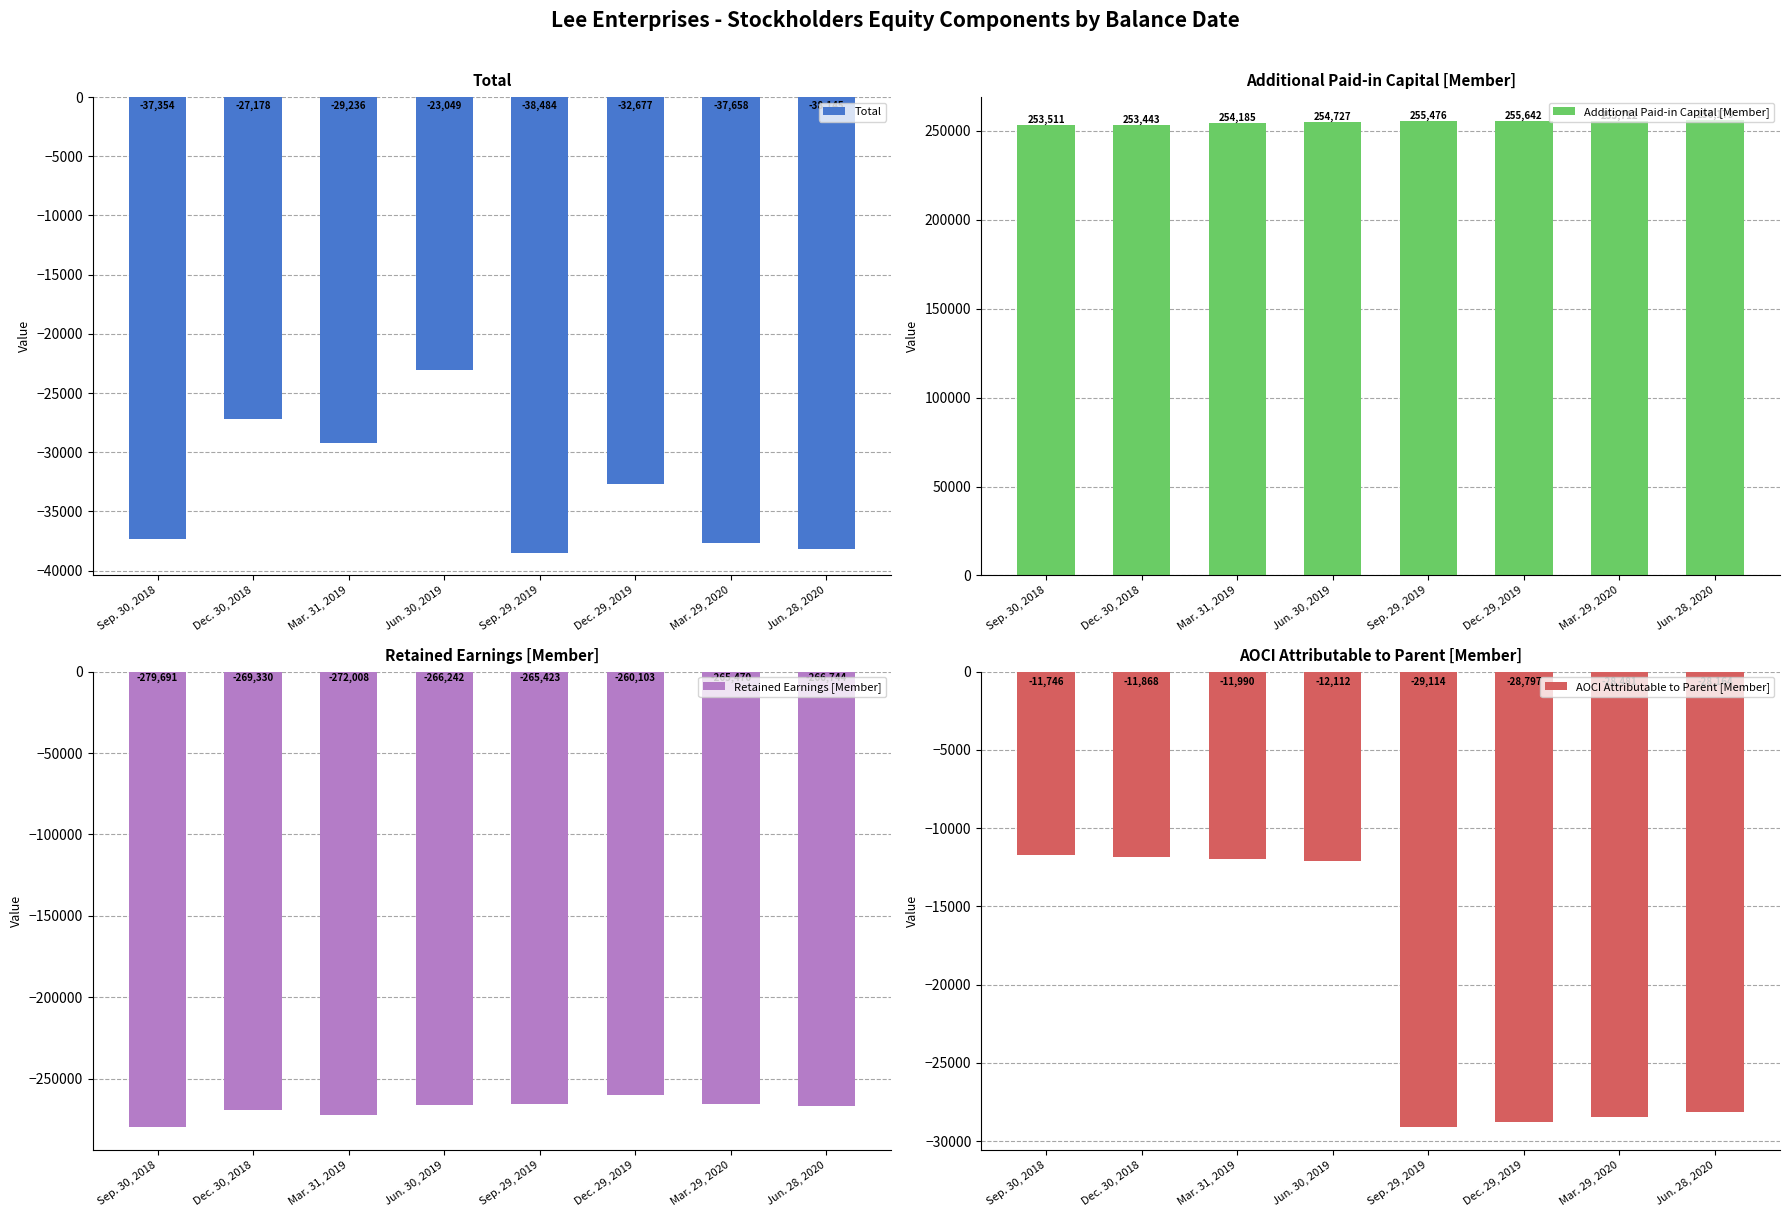

Reading left to right, list all the values displayed in this chart.

Total: Sep. 30, 2018=-37354	Dec. 30, 2018=-27178	Mar. 31, 2019=-29236	Jun. 30, 2019=-23049	Sep. 29, 2019=-38484	Dec. 29, 2019=-32677	Mar. 29, 2020=-37658	Jun. 28, 2020=-38145
Additional Paid-in Capital [Member]: Sep. 30, 2018=253511	Dec. 30, 2018=253443	Mar. 31, 2019=254185	Jun. 30, 2019=254727	Sep. 29, 2019=255476	Dec. 29, 2019=255642	Mar. 29, 2020=255712	Jun. 28, 2020=256179
Retained Earnings [Member]: Sep. 30, 2018=-279691	Dec. 30, 2018=-269330	Mar. 31, 2019=-272008	Jun. 30, 2019=-266242	Sep. 29, 2019=-265423	Dec. 29, 2019=-260103	Mar. 29, 2020=-265470	Jun. 28, 2020=-266744
AOCI Attributable to Parent [Member]: Sep. 30, 2018=-11746	Dec. 30, 2018=-11868	Mar. 31, 2019=-11990	Jun. 30, 2019=-12112	Sep. 29, 2019=-29114	Dec. 29, 2019=-28797	Mar. 29, 2020=-28481	Jun. 28, 2020=-28164